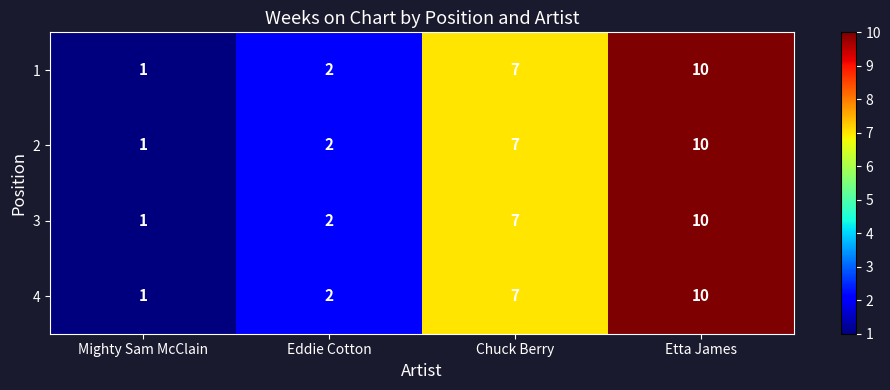

At how many categories does at least one series exceed 6?

2